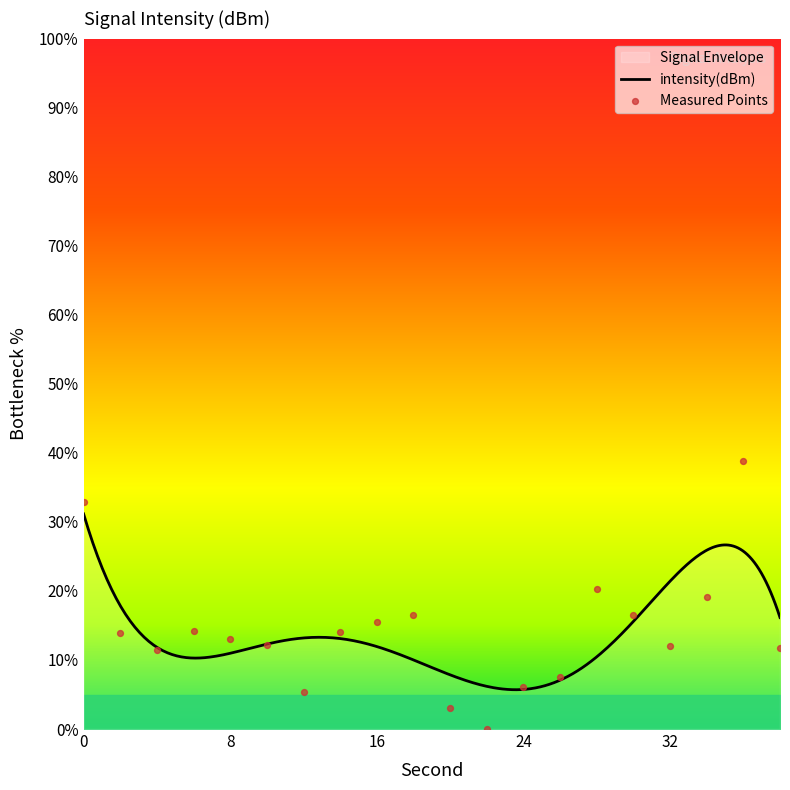

Which has a higher value, 4 or 12?

4